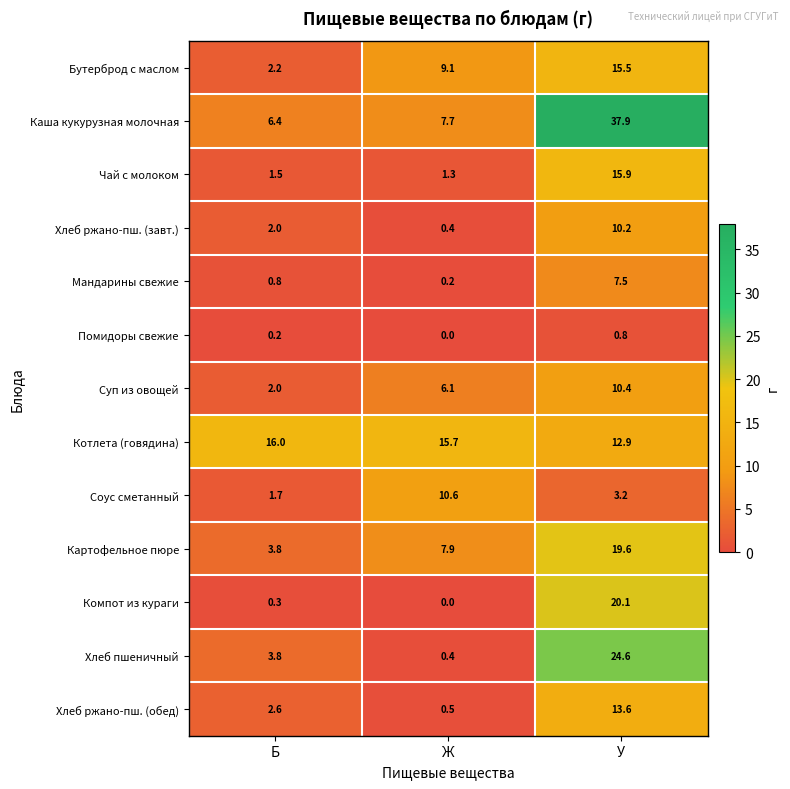

Count the number of data series in this chart.

13